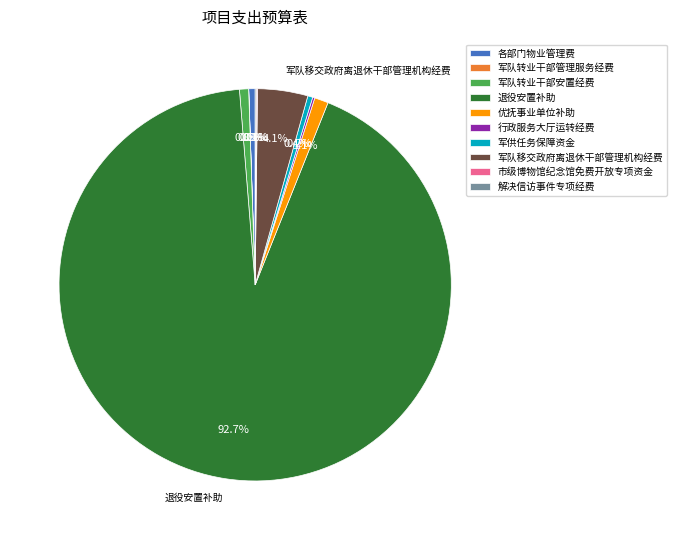

What portion of the pie excludes 优抚事业单位补助?

98.9%